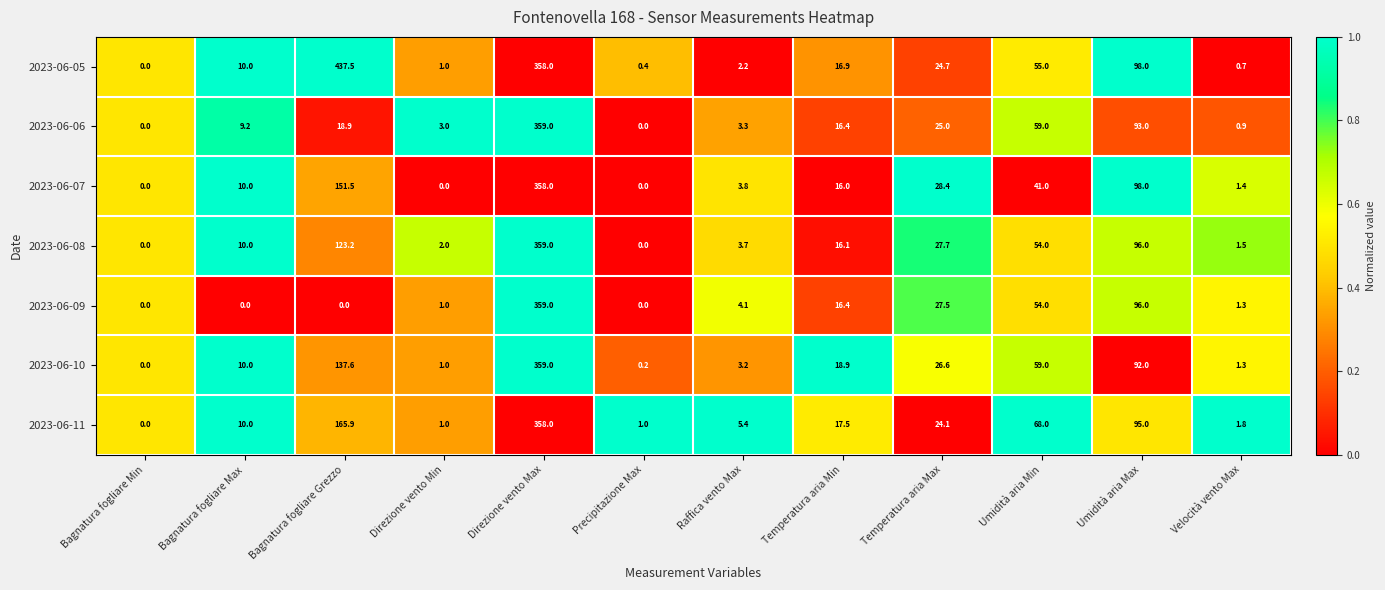

Which series has the widest spread of values?

2023-06-05